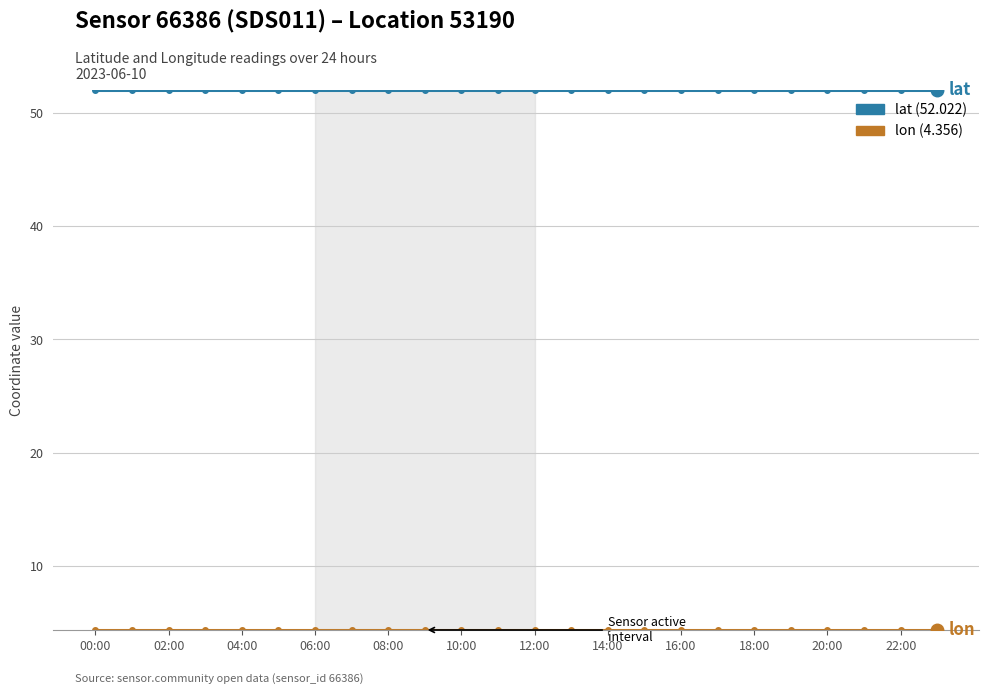

What is the minimum value shown in the chart?

4.4